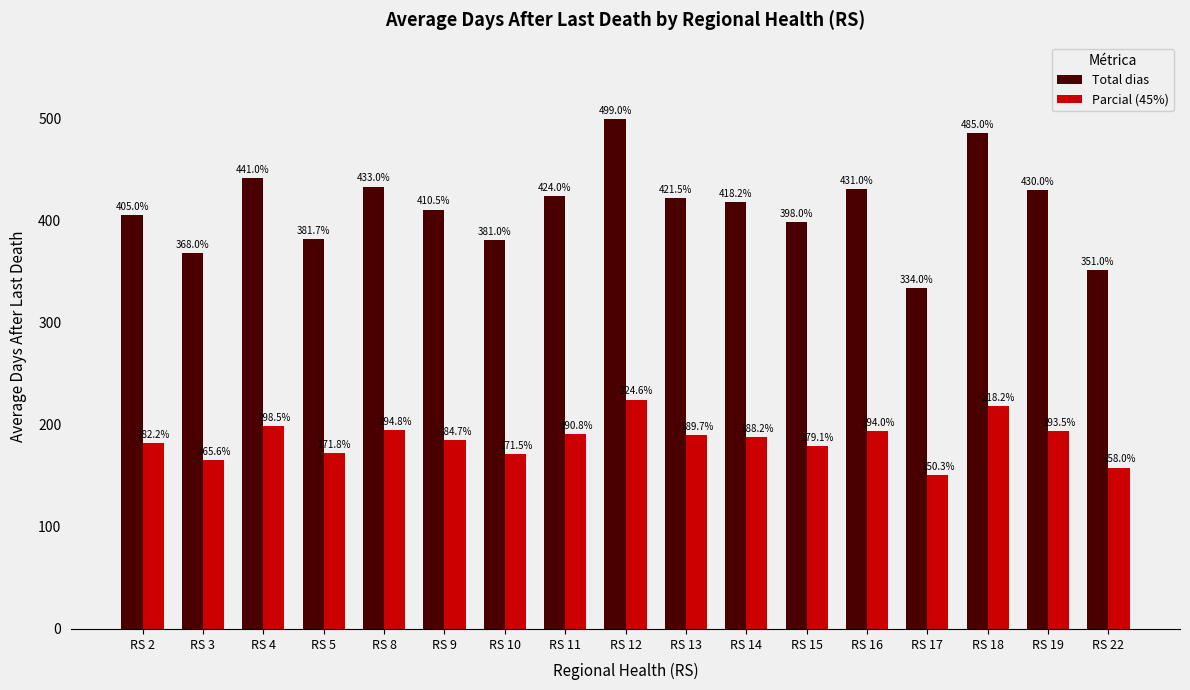

Which series has the largest total across all categories?

Total dias